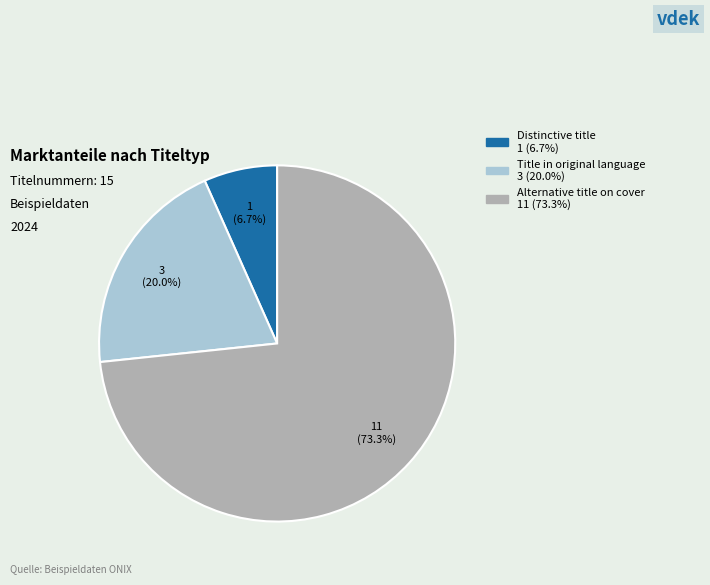

Count the number of slices in the pie.

3